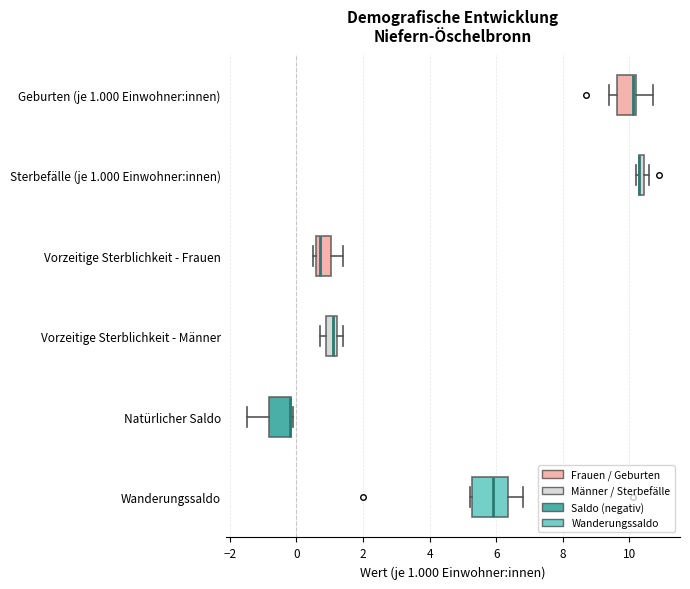

Comparing the boxes themselves (not the whiskers), which one is the widest?

Wanderungssaldo